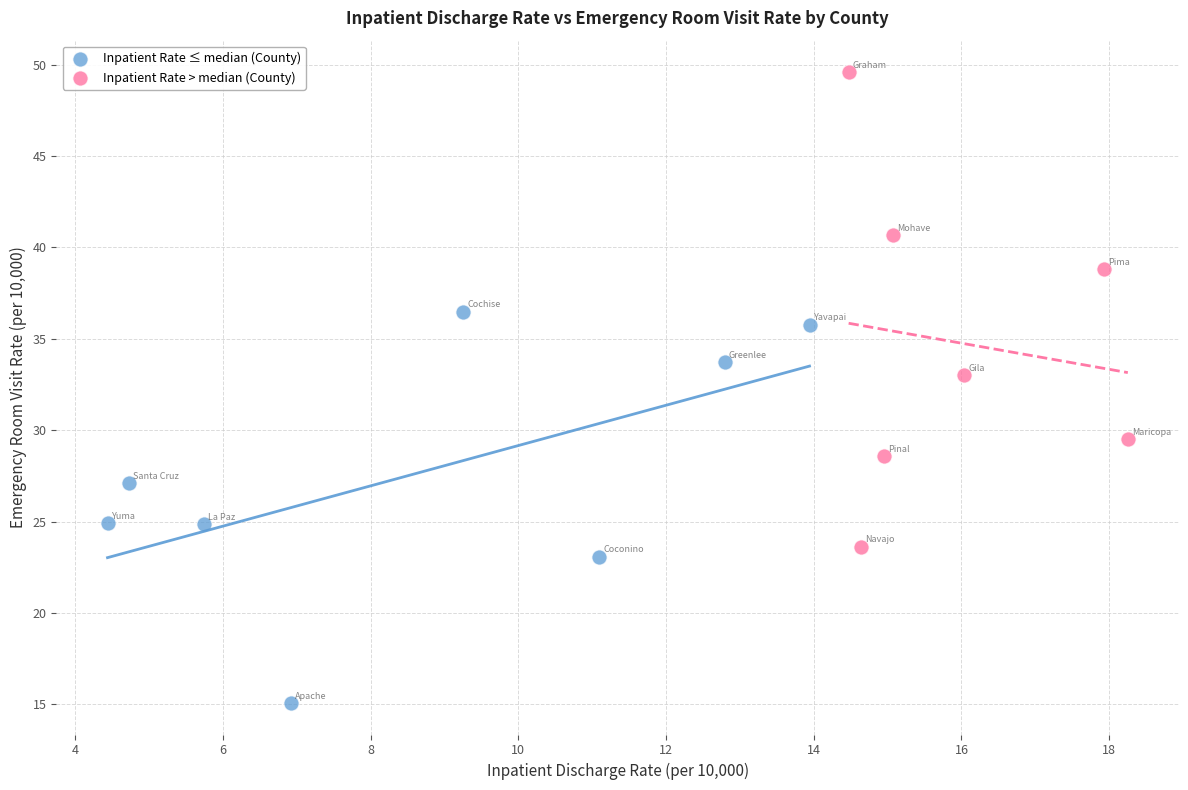

Which series has the largest Y range (max minus min)?

Inpatient Rate > median (County)